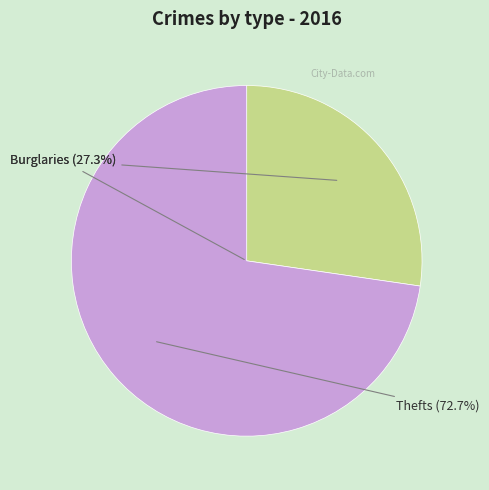

To the nearest percent, what percentage of the pie is Denominación 1?

27%